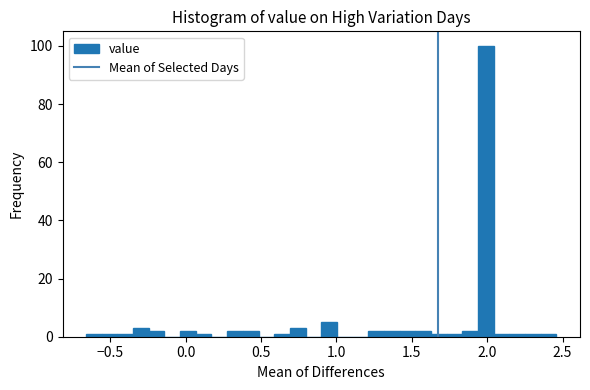

Read against the x-axis, roughly where is the centre of the tallest bar?

2.00